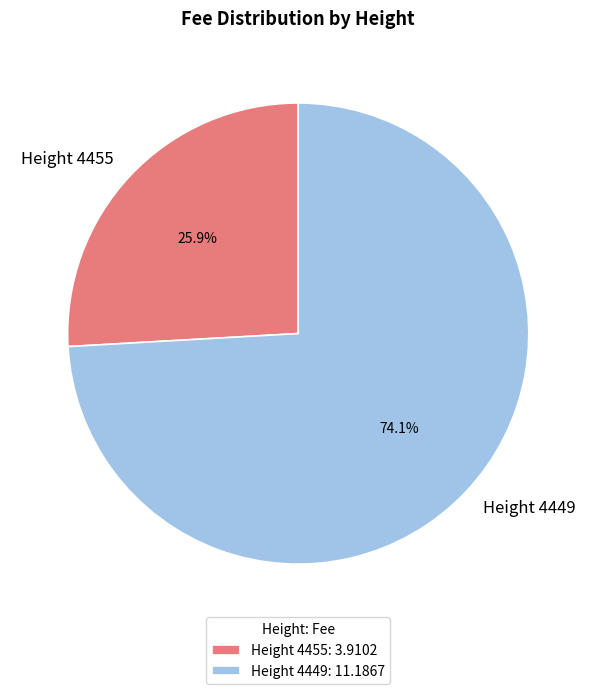

Does any single category account for the majority?

Yes